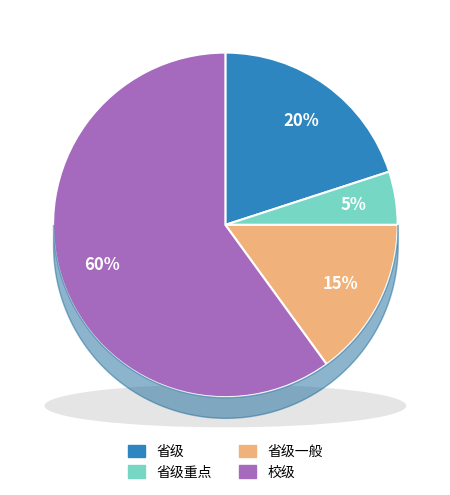

What percentage is the 校级 slice, to the nearest percent?

60%